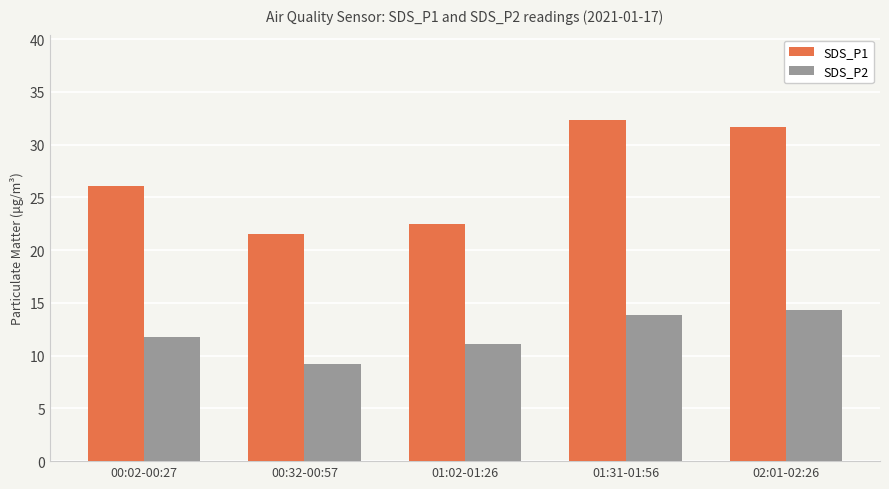

Are the bars grouped side by side (vs. stacked)?

Yes